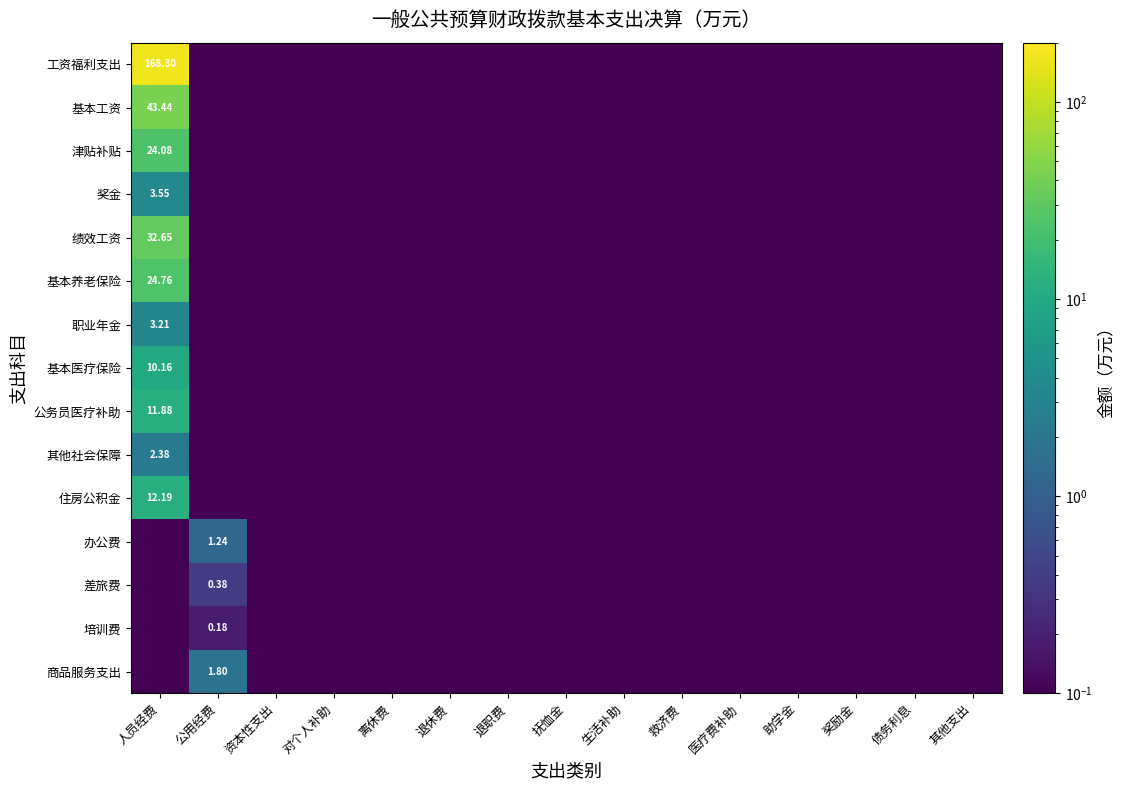

What is the greatest value displayed?

168.3